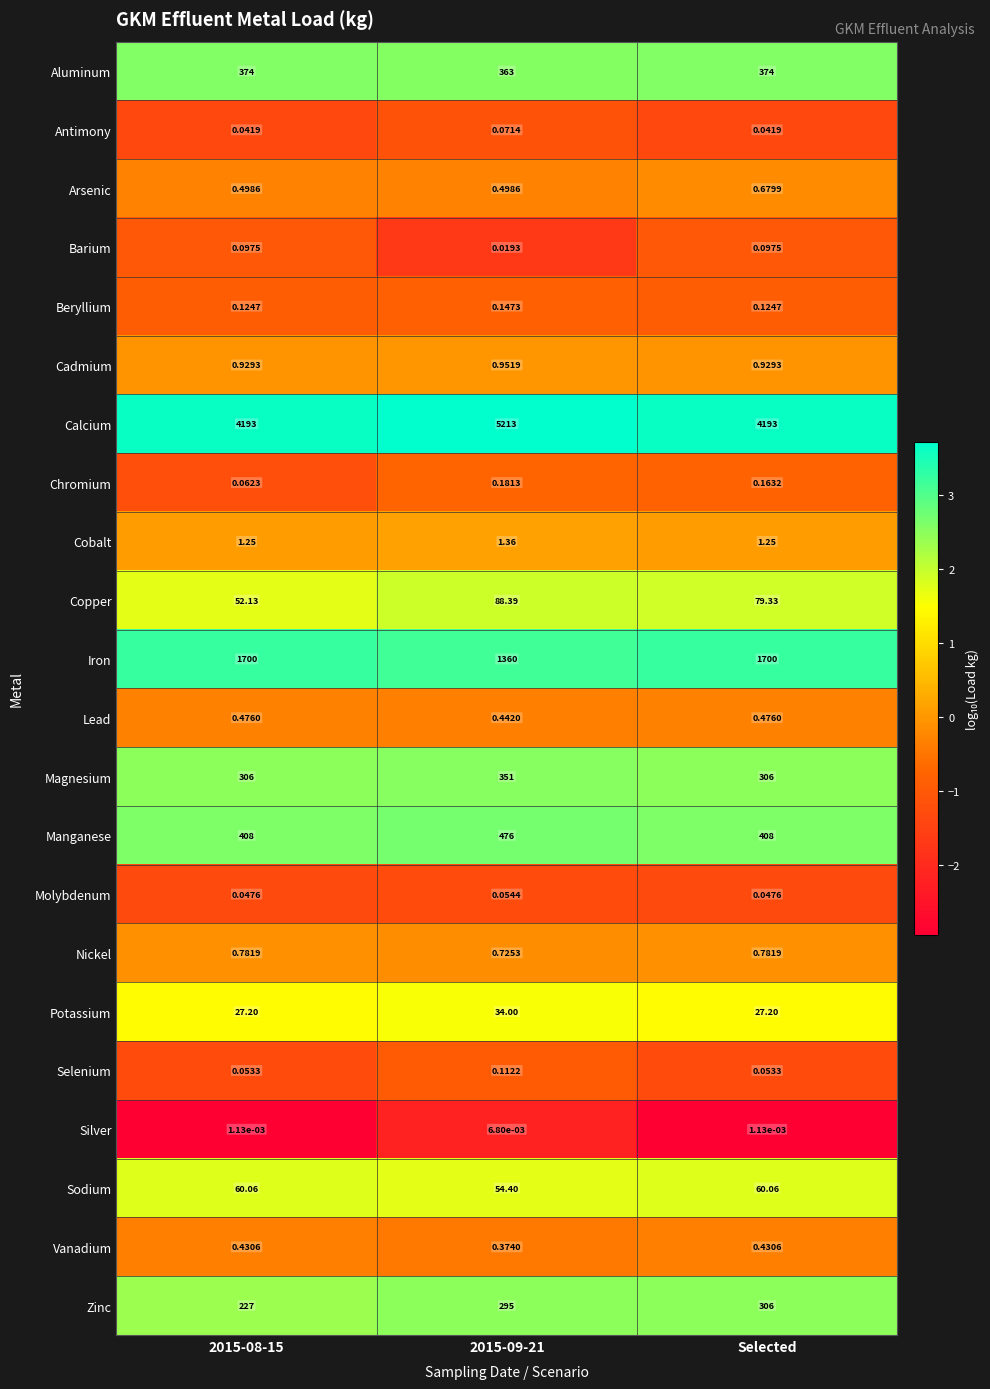

Rank the series at 2015-08-15 from highest to lowest value.

Calcium, Iron, Manganese, Aluminum, Magnesium, Zinc, Sodium, Copper, Potassium, Cobalt, Cadmium, Nickel, Arsenic, Lead, Vanadium, Beryllium, Barium, Chromium, Selenium, Molybdenum, Antimony, Silver